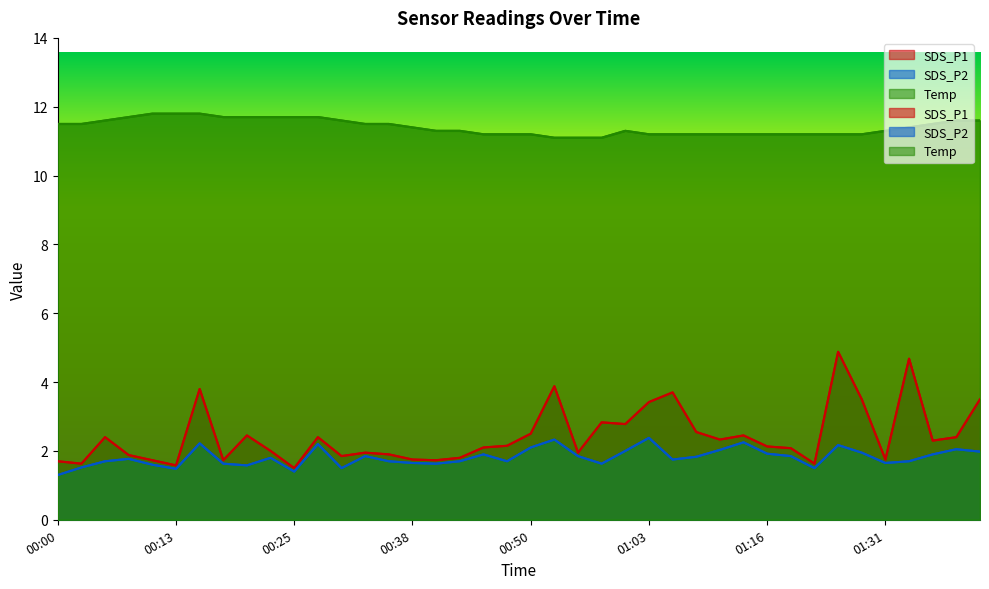

What is the sum of all Temp values?

456.4